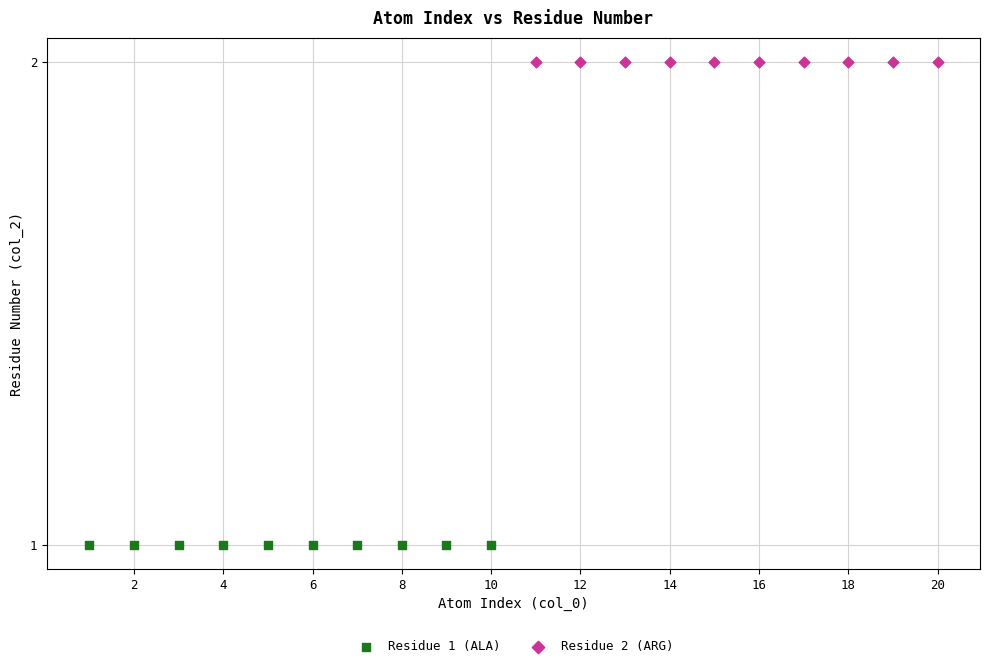

Which series reaches the maximum Y coordinate?

Residue 2 (ARG)